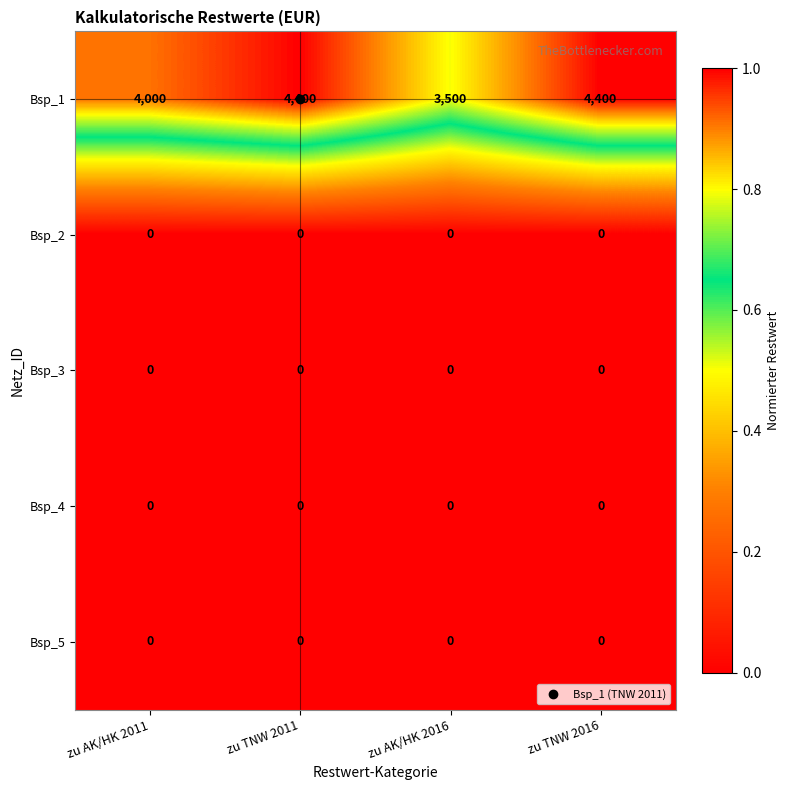

Which series has the widest spread of values?

Bsp_1